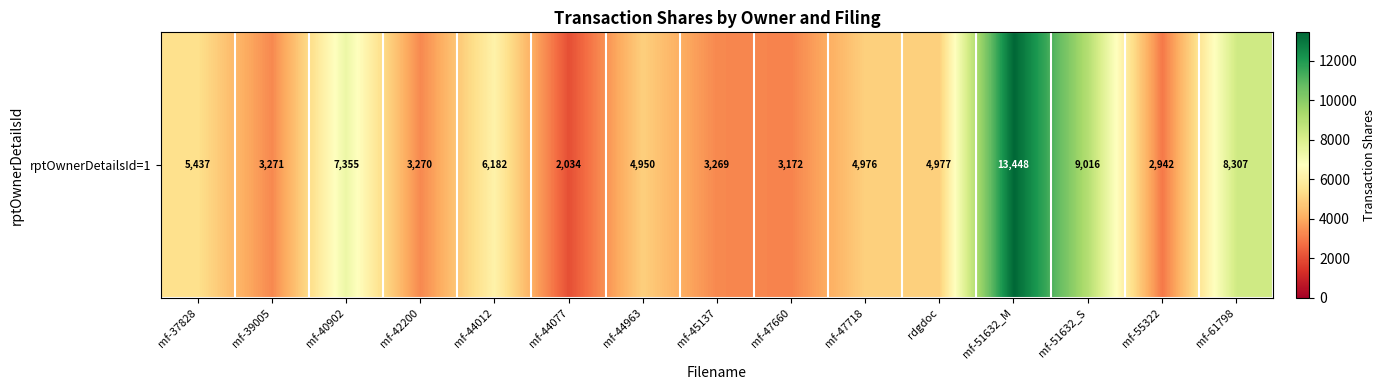

List the labels in order of value, largest first.

mf-51632_M, mf-51632_S, mf-61798, mf-40902, mf-44012, mf-37828, rdgdoc, mf-47718, mf-44963, mf-39005, mf-42200, mf-45137, mf-47660, mf-55322, mf-44077